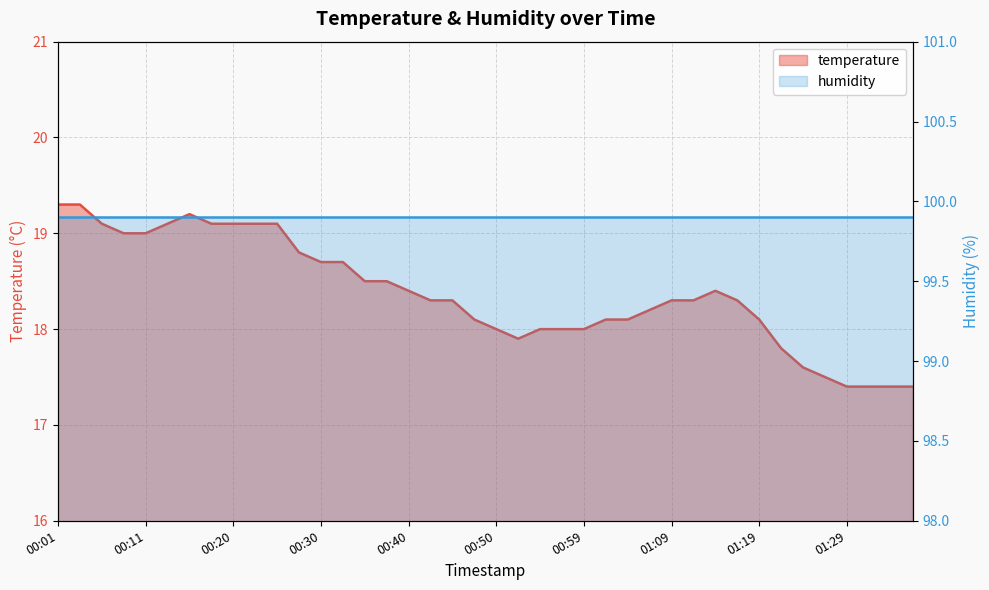

Read the value at 00:55.

18.0